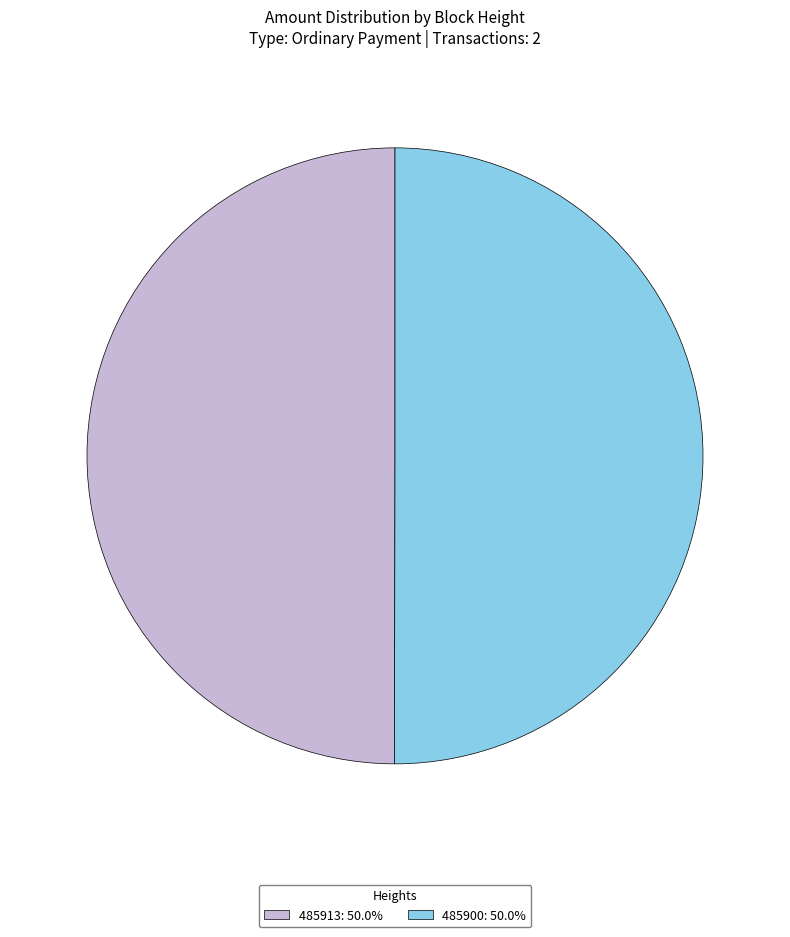

Is the sum of 485913 and 485900 greater than half?

Yes